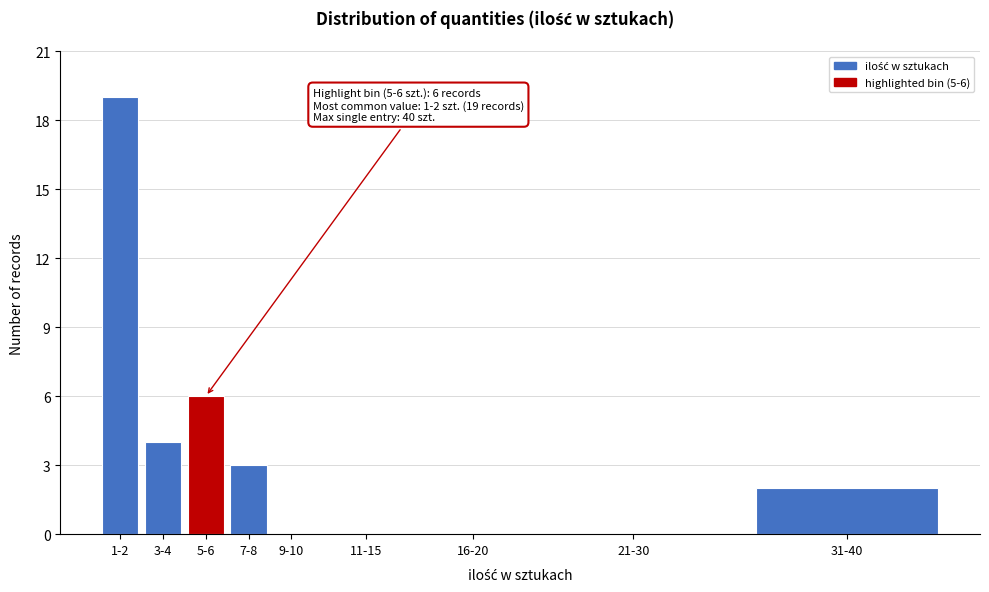

Reading left to right, transcribe all the data shown in this chart.

1-2=19	3-4=4	5-6=6	7-8=3	9-10=0	11-15=0	16-20=0	21-30=0	31-40=2